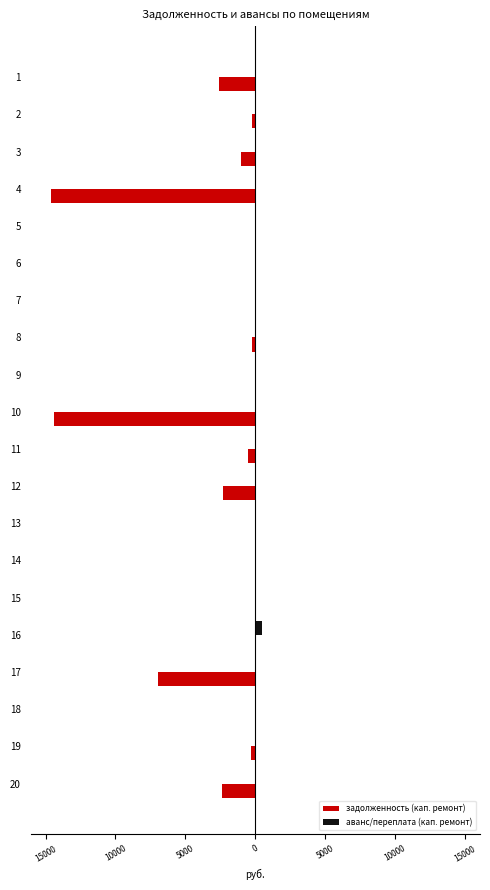

What are all the series names shown in the legend?

задолженность (кап. ремонт), аванс/переплата (кап. ремонт)